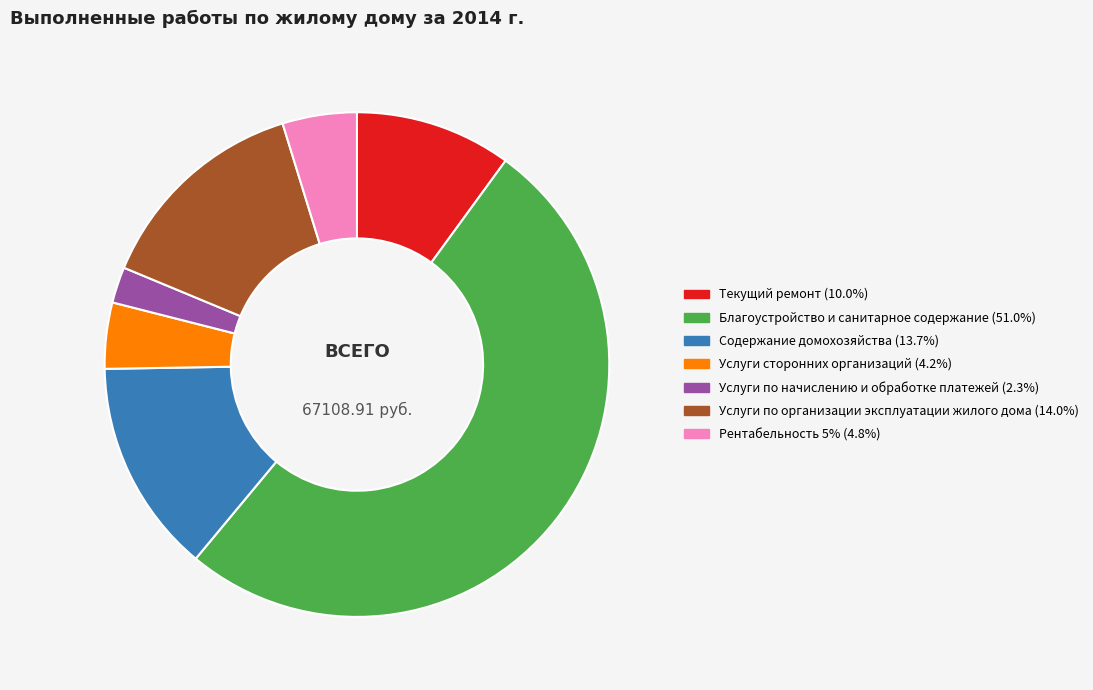

Do Услуги по организации эксплуатации жилого дома and Рентабельность 5% together represent more than half of the pie?

No